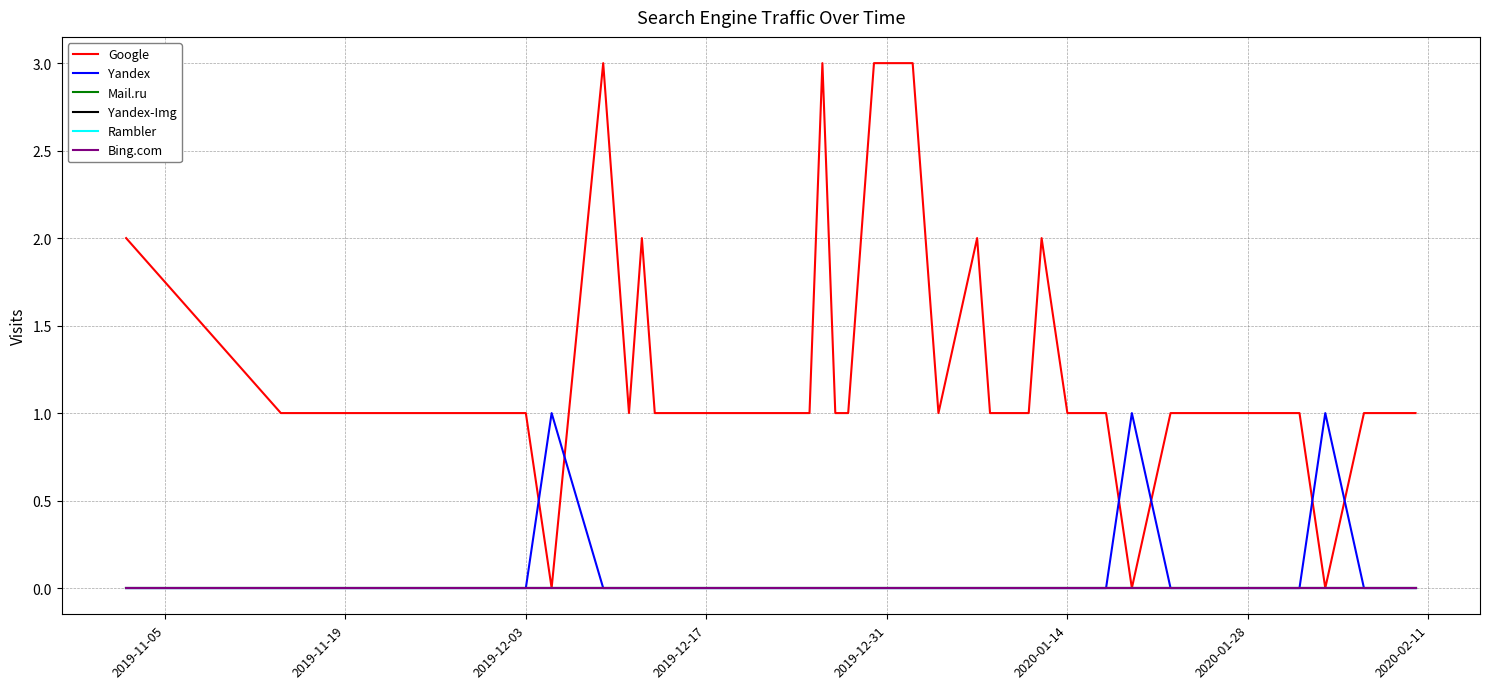

Is this an area chart (filled region under the line)?

No